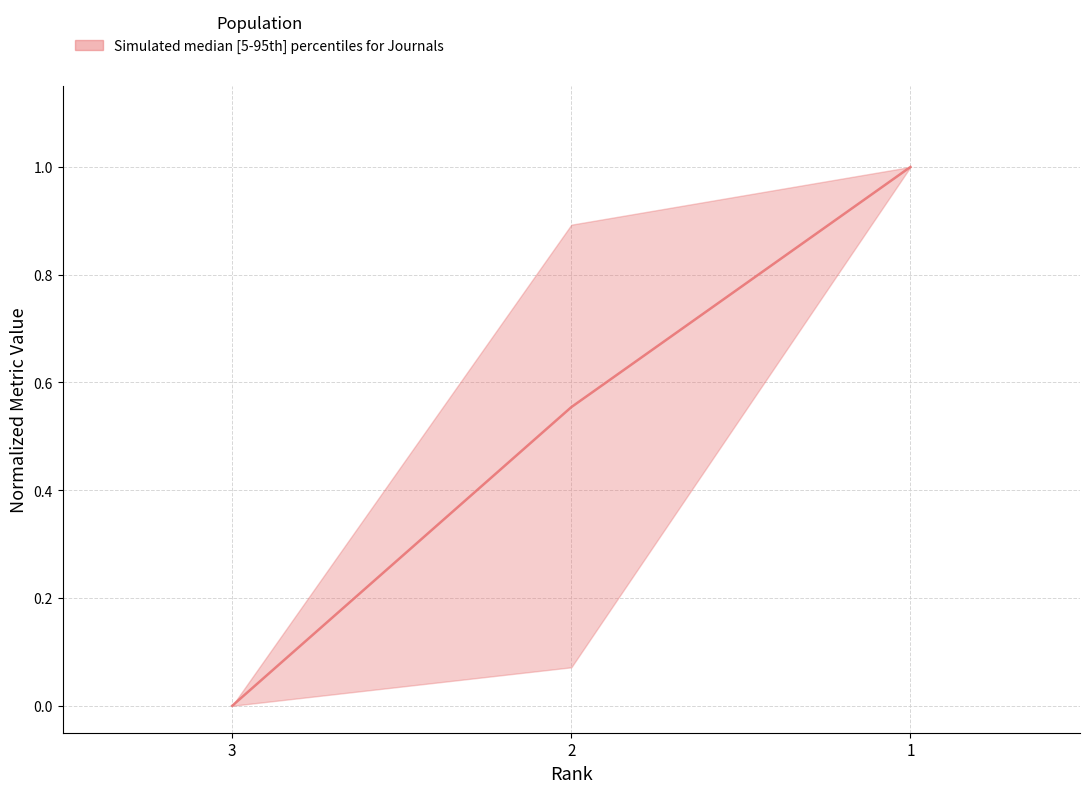

Count the values in the range 0 to 1.

3